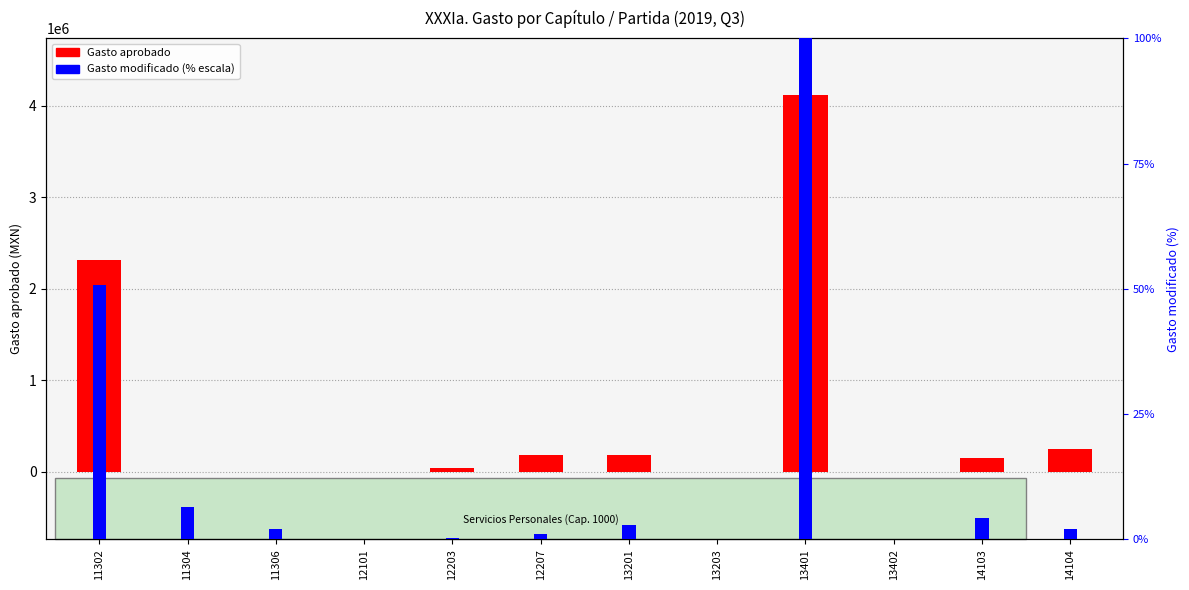

At how many categories does at least one series exceed 3277070?

1